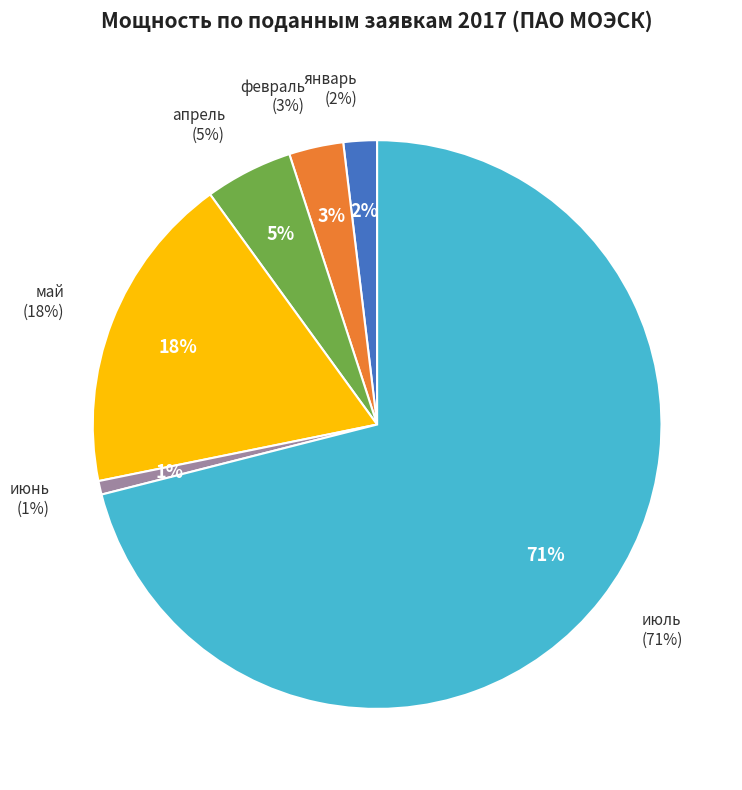

What percentage is the апрель slice, to the nearest percent?

5%